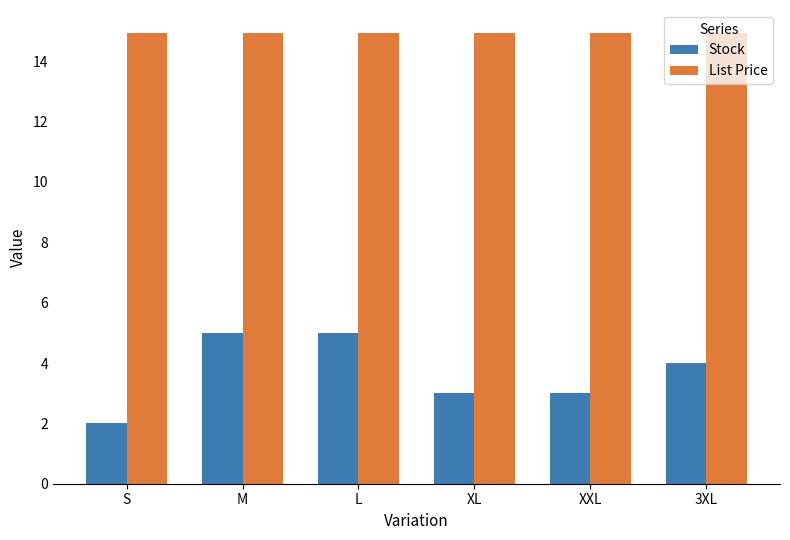

Is the value of Stock at S greater than the value of List Price at 3XL?

No